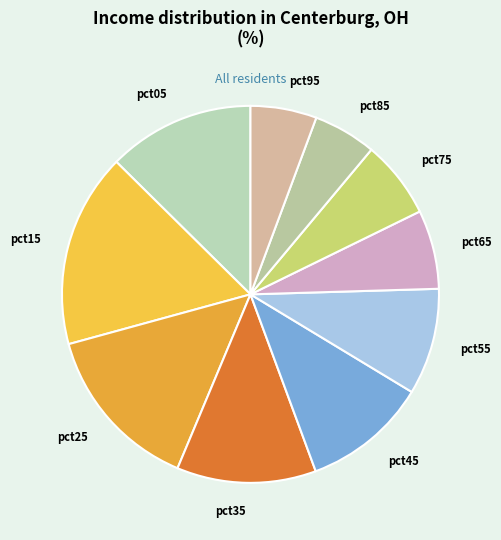

Is there a majority slice in this chart?

No